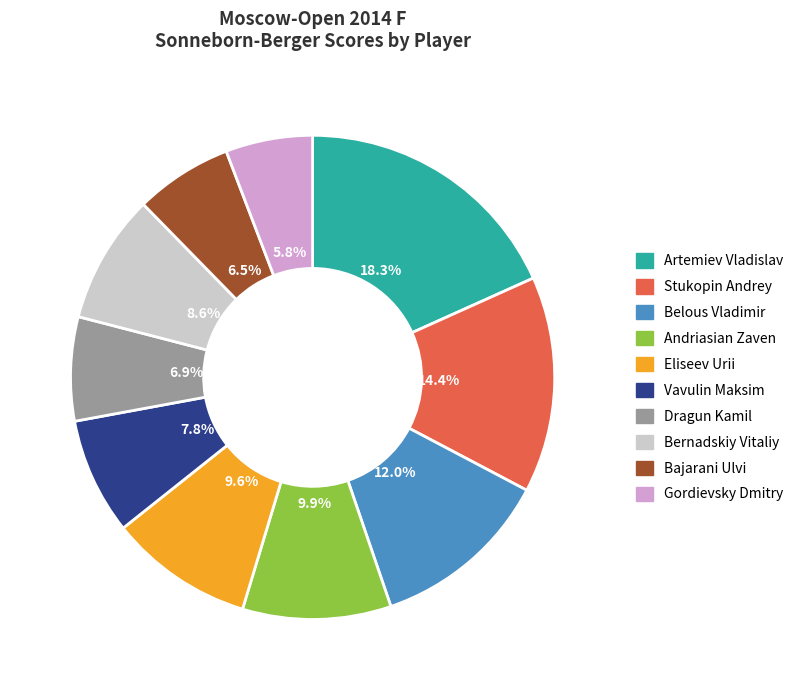

Which category has the biggest portion of the pie?

Artemiev Vladislav